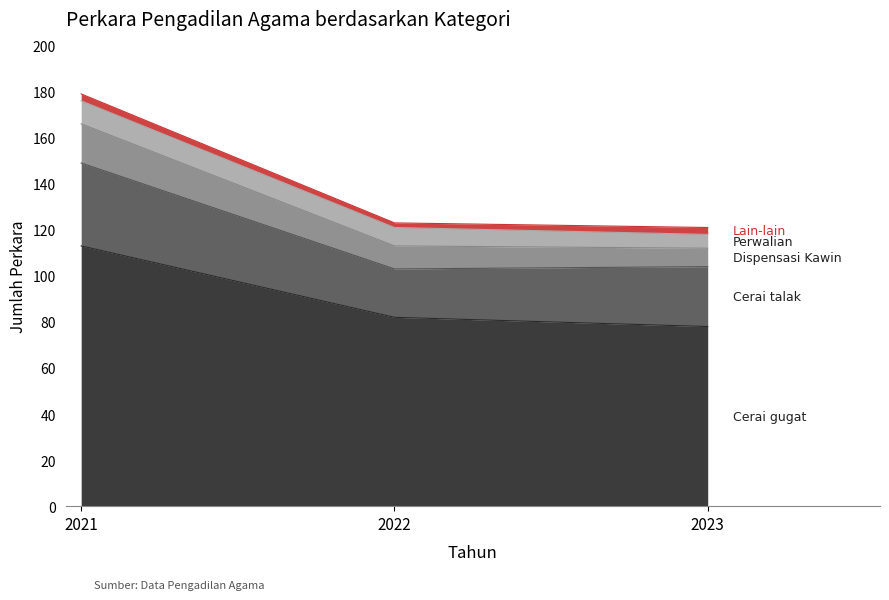

Rank the categories by Cerai talak value from highest to lowest.

2021, 2023, 2022